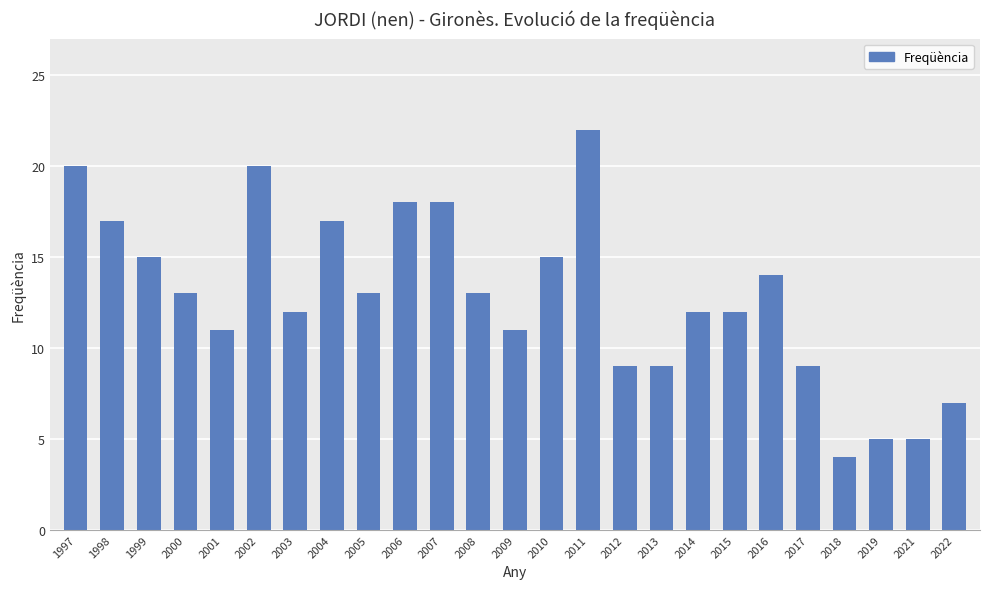

What is the difference between the maximum and second lowest values?

17